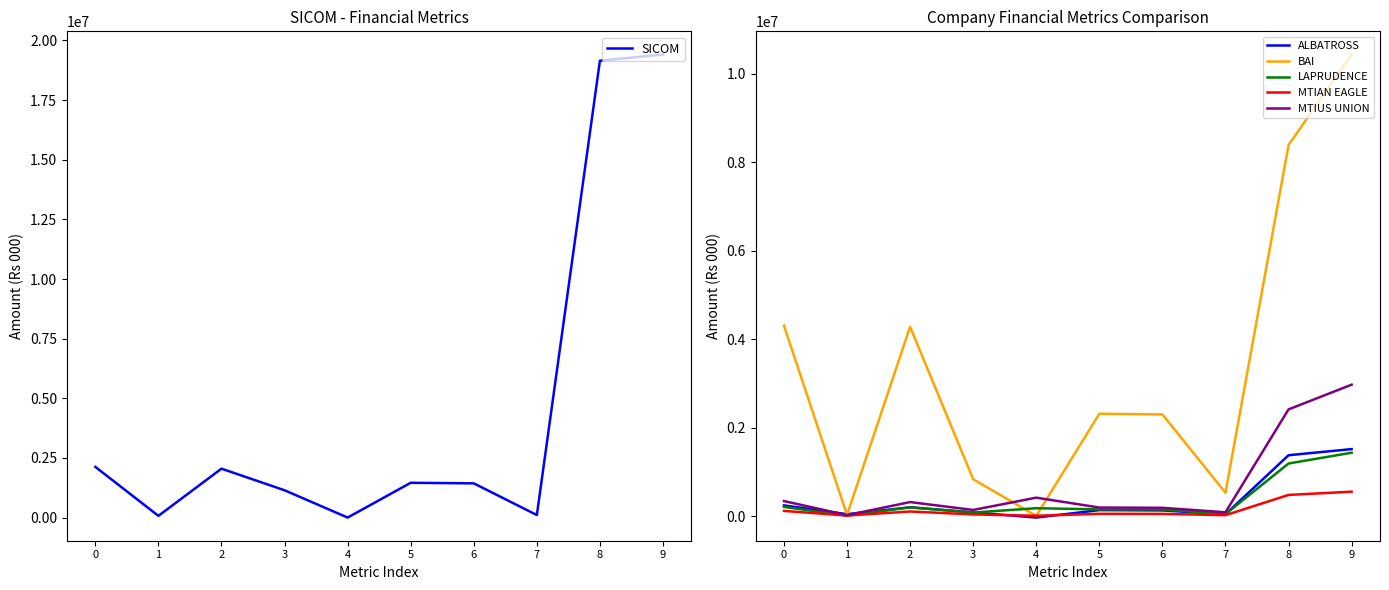

Is this an area chart (filled region under the line)?

No